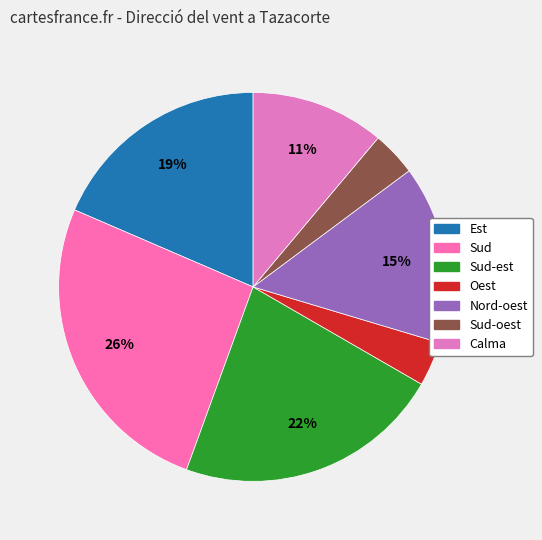

The Sud slice represents 33% of the pie. True or false?

False